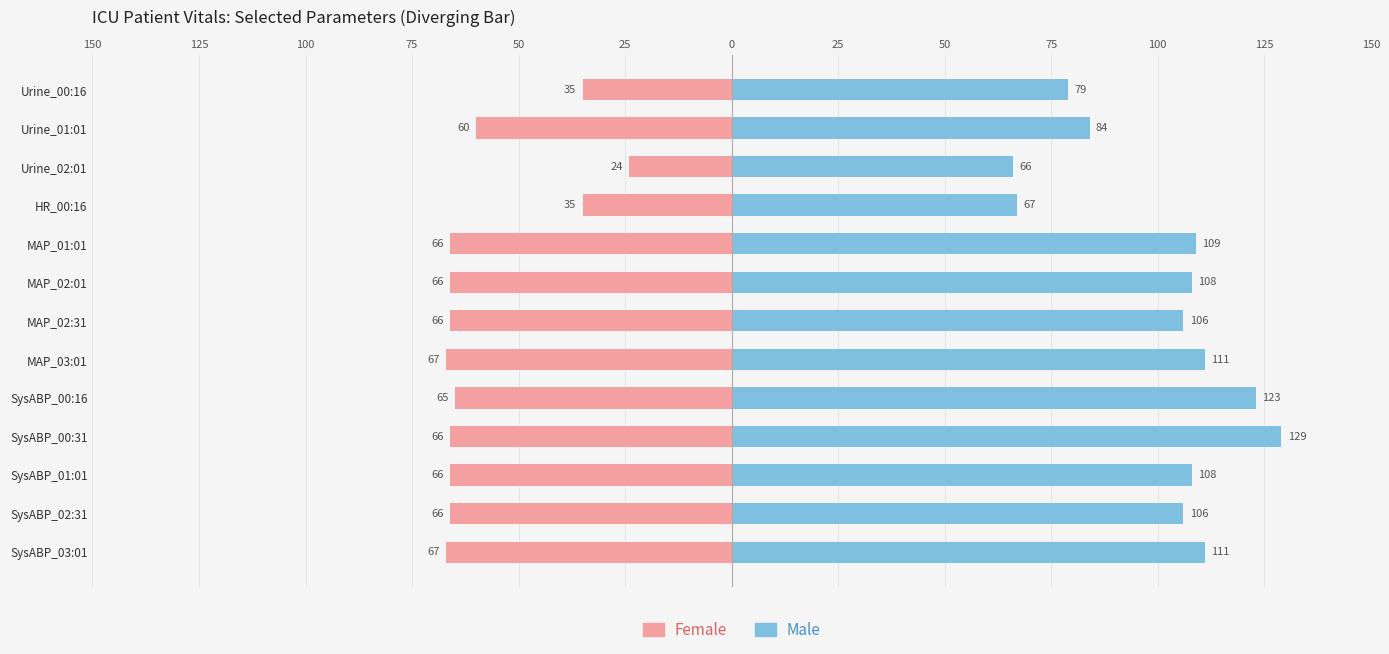

How many bars are there in each group?

2